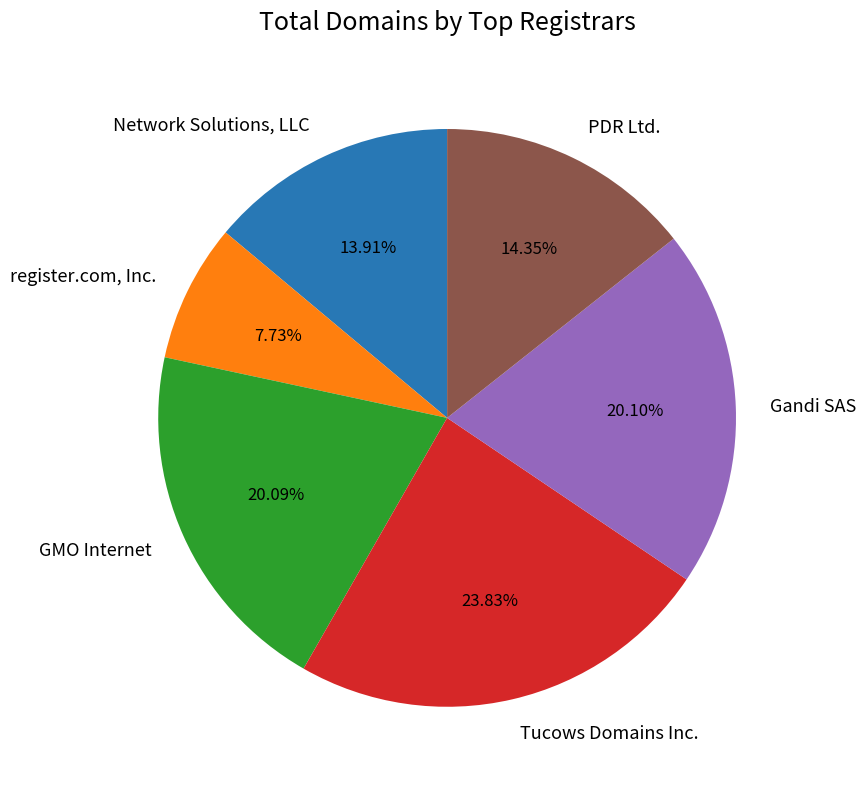

How many segments does this pie chart have?

6